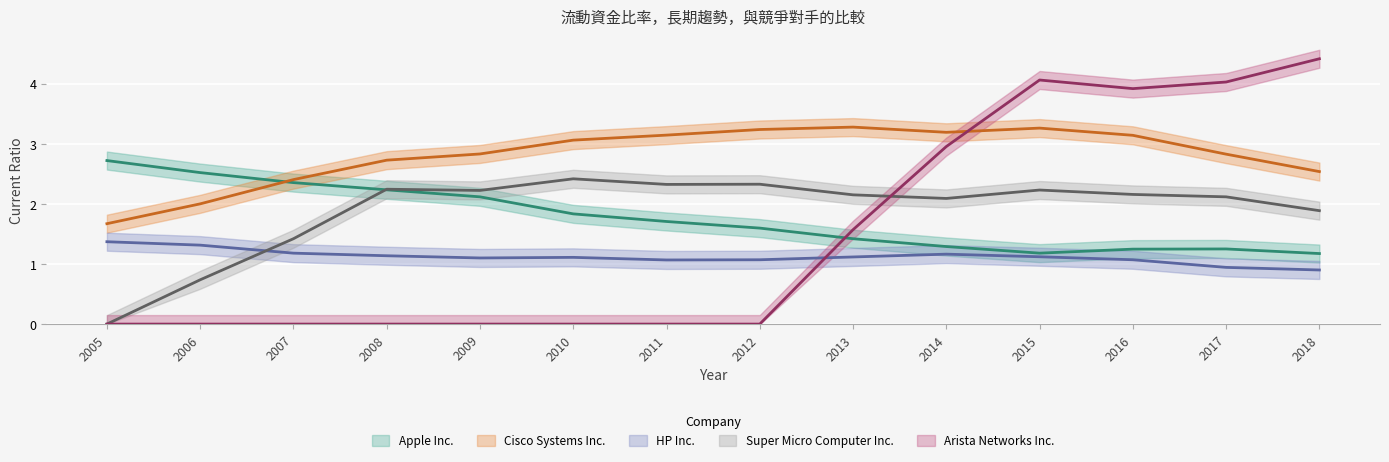

Is this an area chart (filled region under the line)?

No